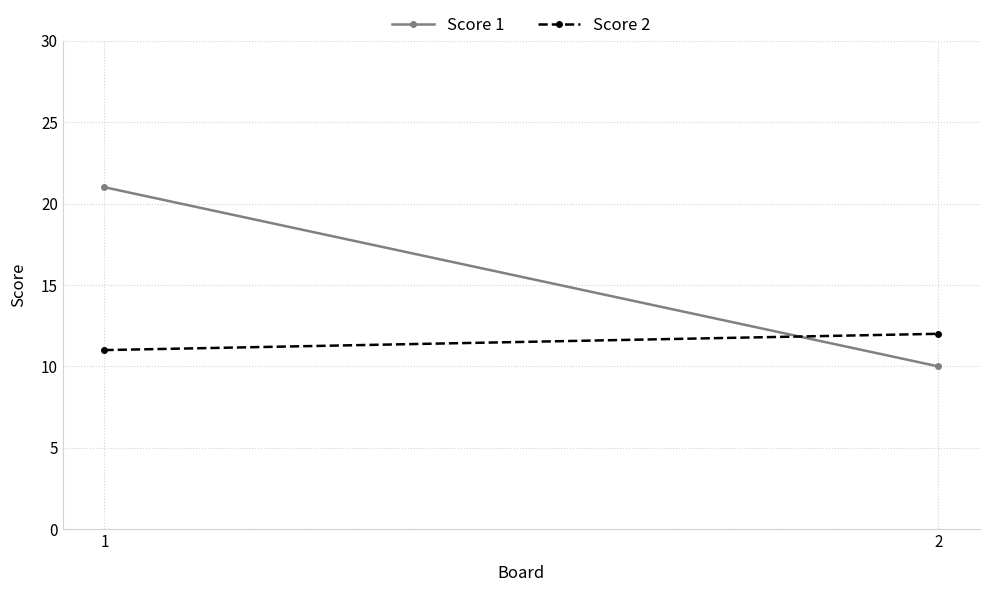

Which series has the largest range (max minus min)?

Score 1